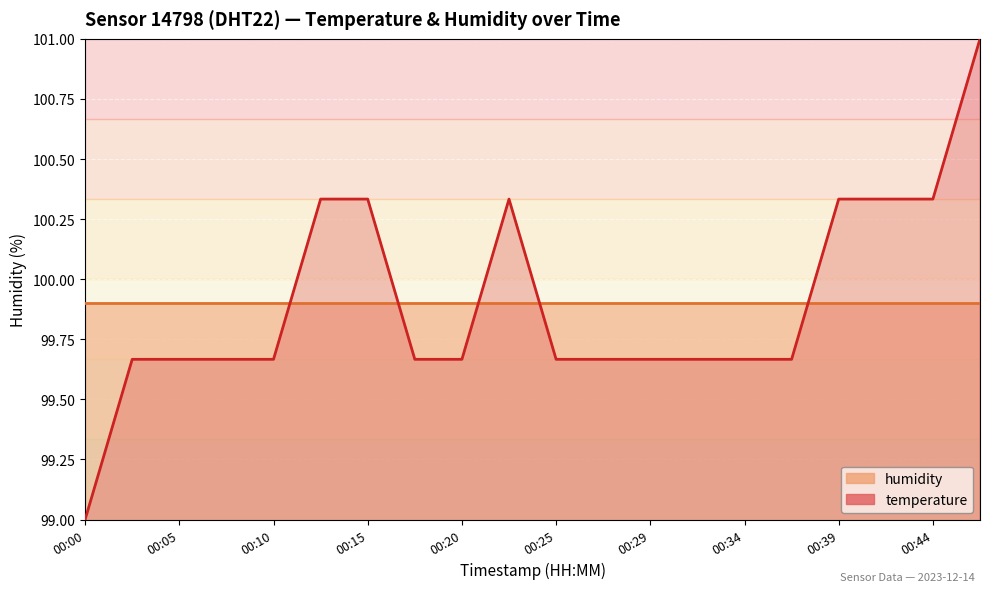

Between 00:27 and 00:46, which is larger?

00:46